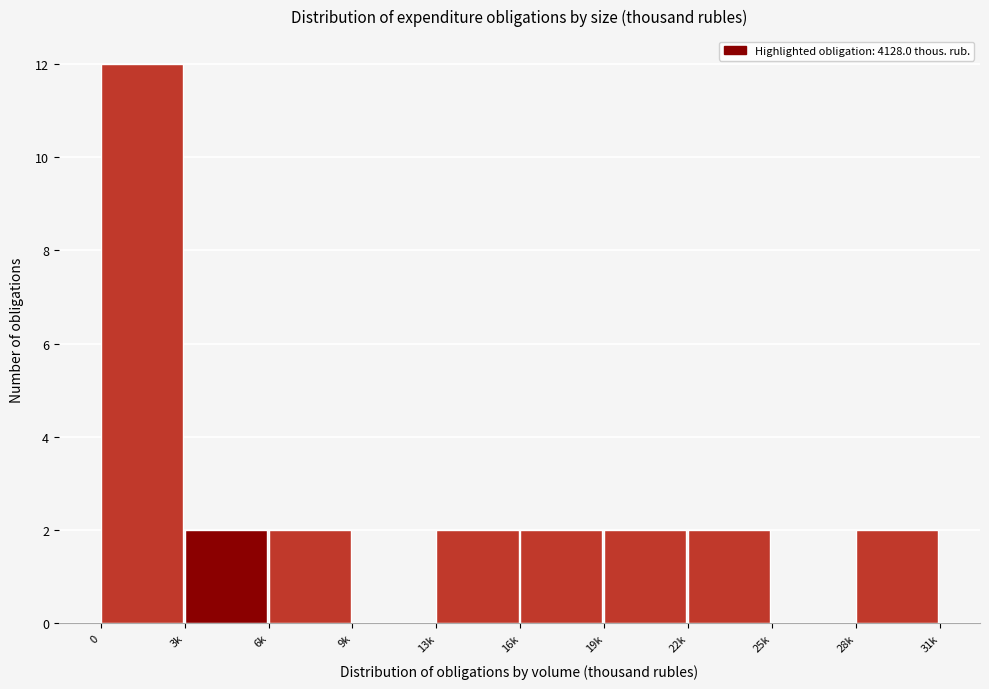

Reading left to right, transcribe all the data shown in this chart.

0=12	3k=2	6k=2	9k=0	13k=2	16k=2	19k=2	22k=2	25k=0	28k=2